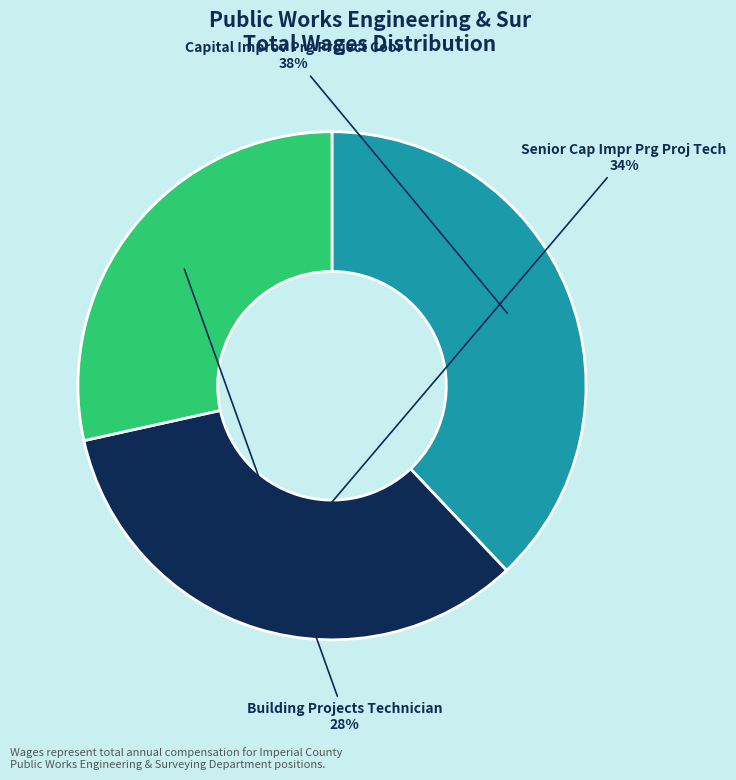

Combined, do Senior Cap Impr Prg Proj Tech and Building Projects Technician account for over 50%?

Yes